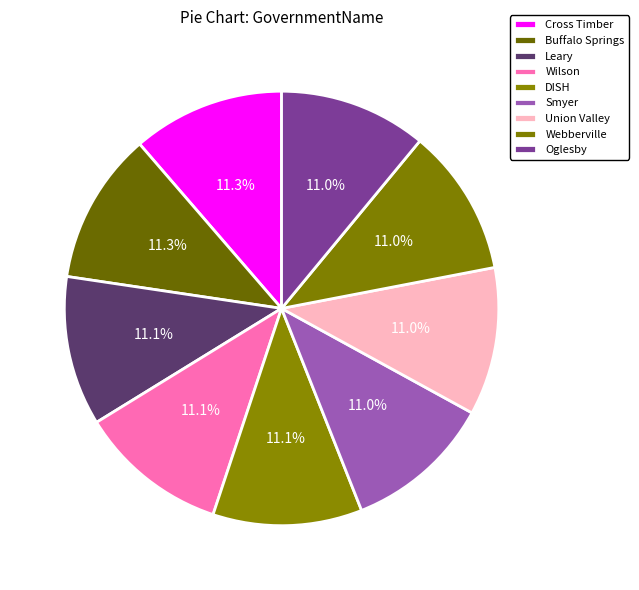

How much of the chart is everything except Wilson?

88.9%